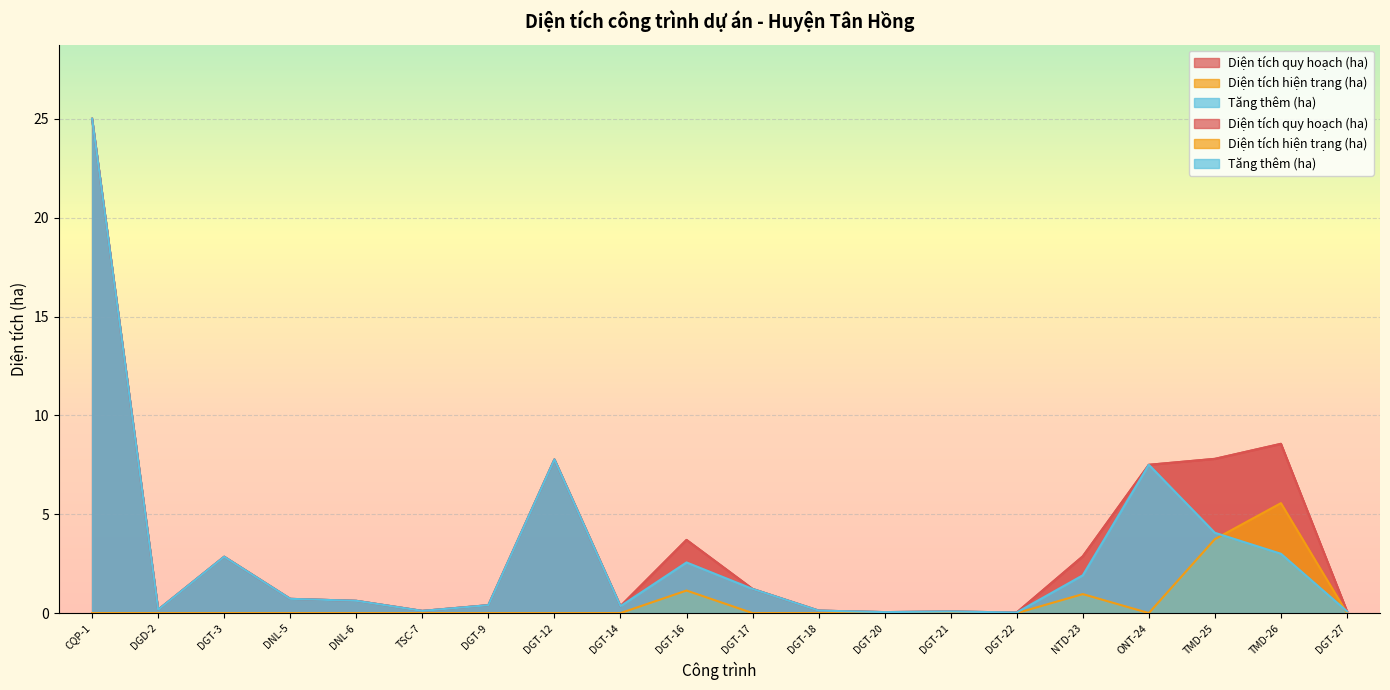

Is it true that Tăng thêm (ha) equals 0.3 at DGT-14?

True